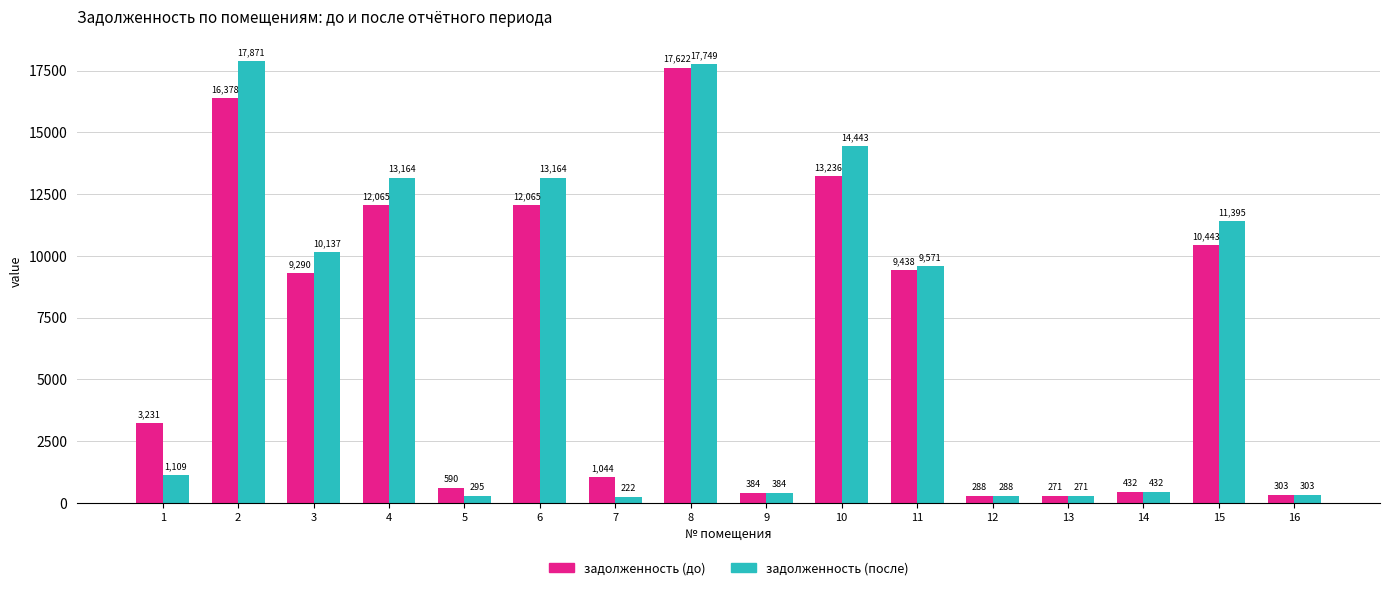

At which category is the sum across all series the highest?

8